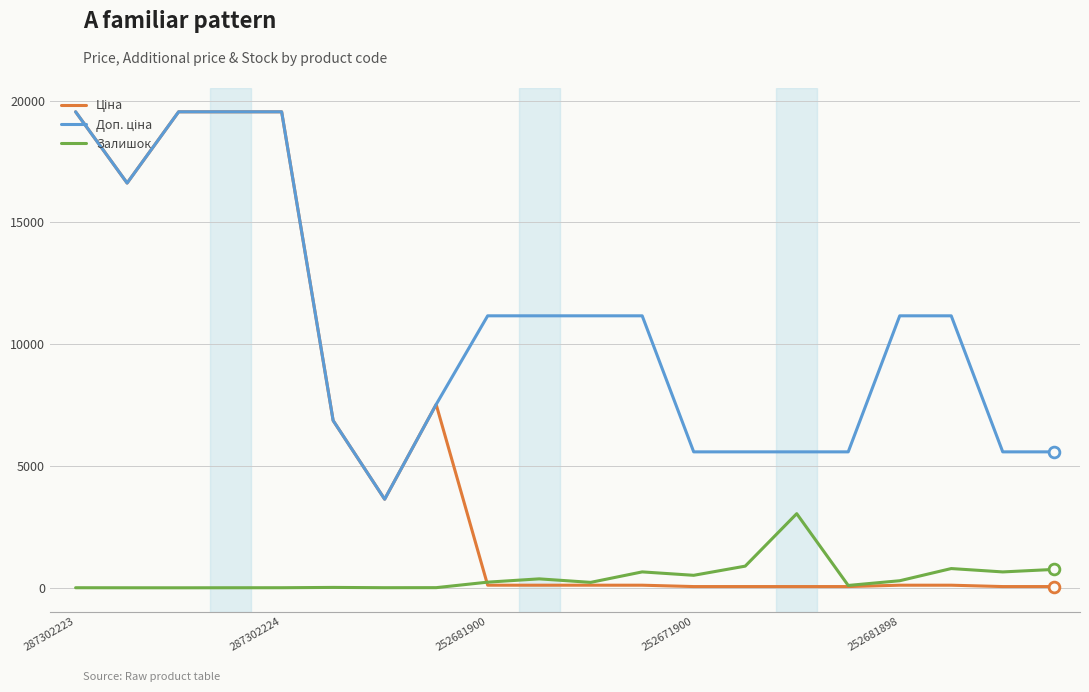

At how many categories does at least one series exceed 826?

20